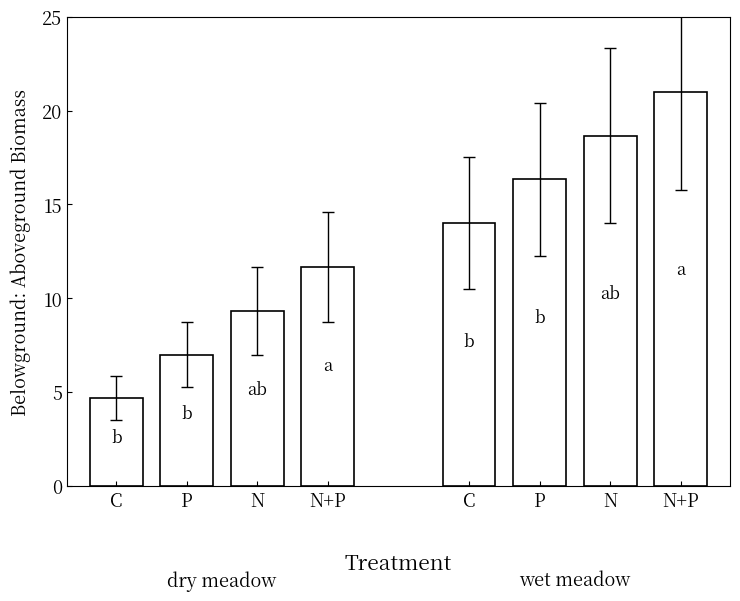

List the labels in order of value, largest first.

N+P, N, P, C, N+P, N, P, C